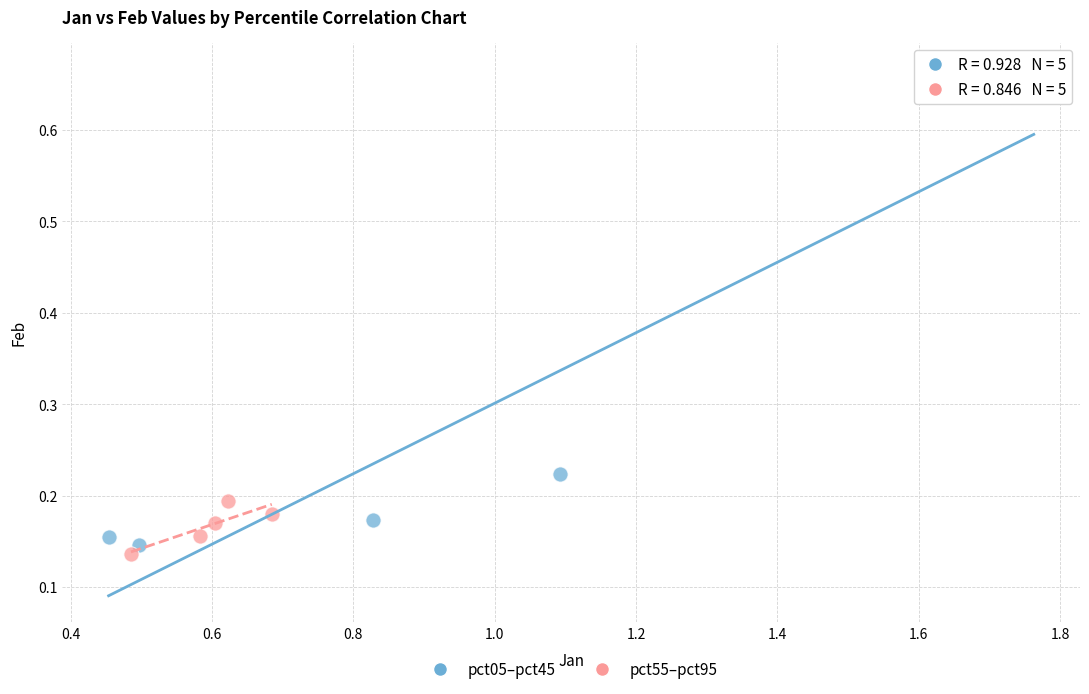

What are all the series names shown in the legend?

pct05–pct45, pct55–pct95